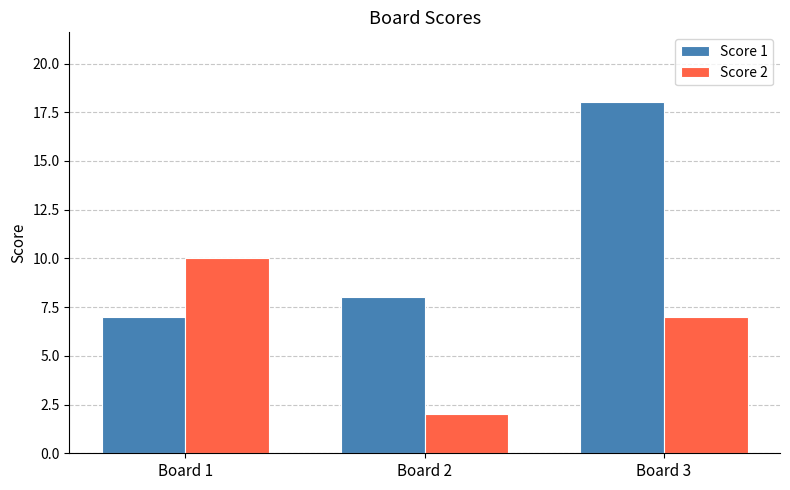

What is the difference between the highest and lowest values at Board 1?

3